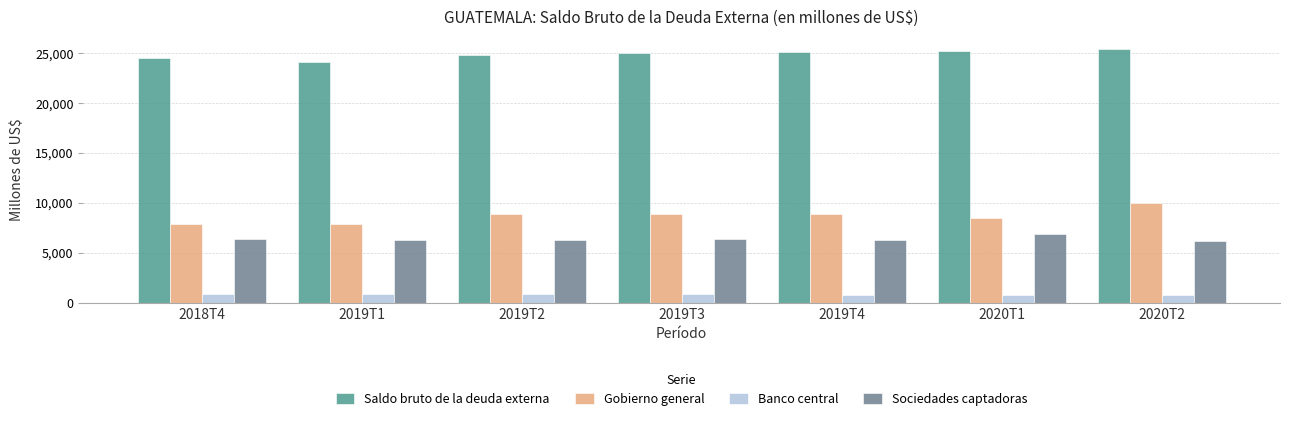

Where does the Gobierno general series first go above 8890?

2019T2